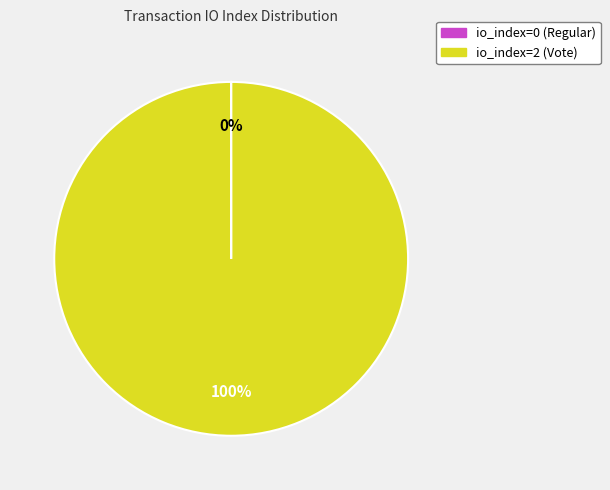

To the nearest percent, what portion does io_index=2 (Vote) represent?

100%